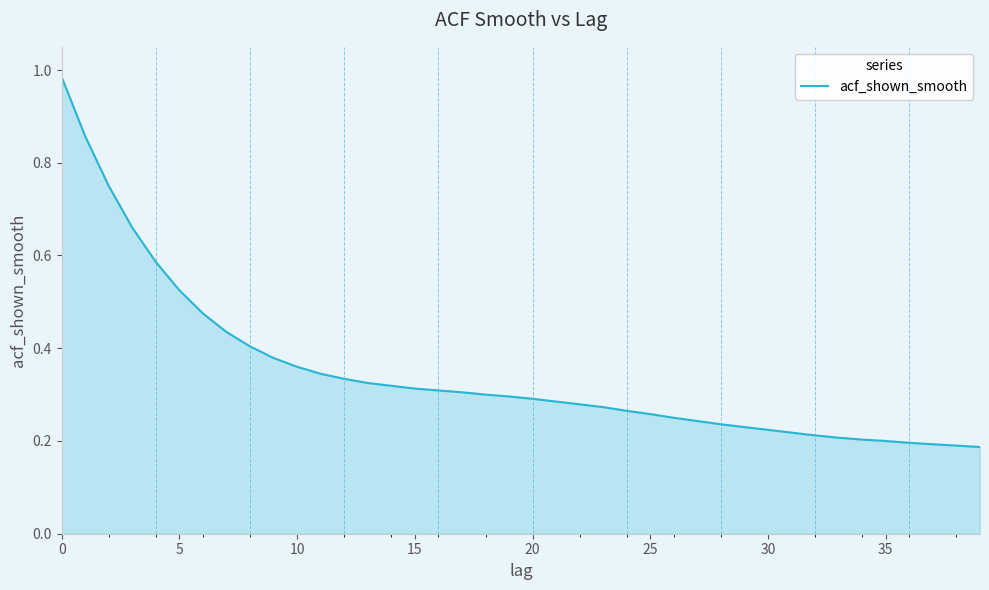

What is the value of the 3rd point from the left?

0.8